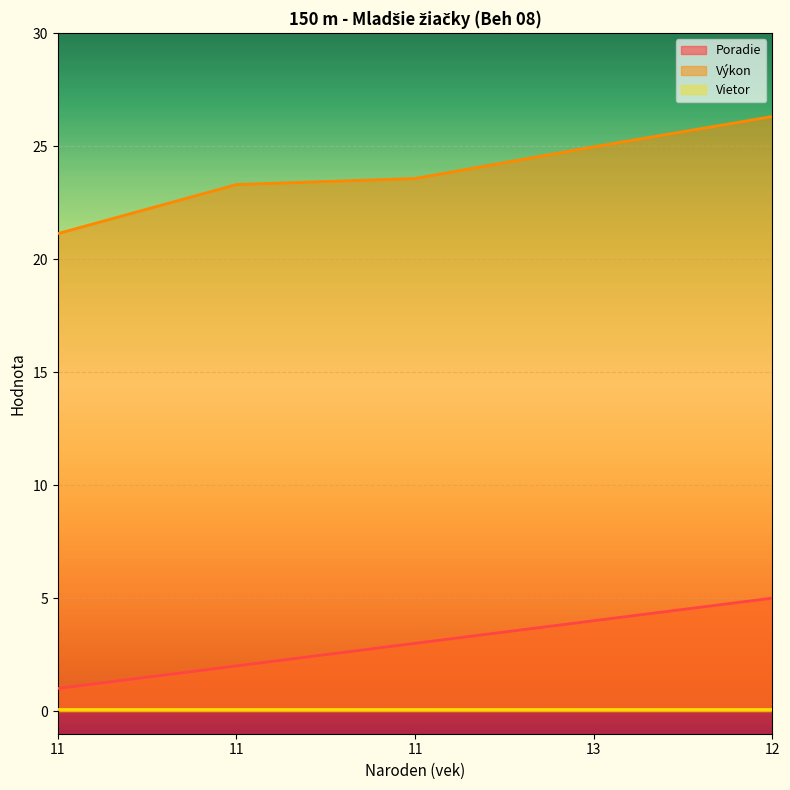

What is the total value across all series at 11?

22.1